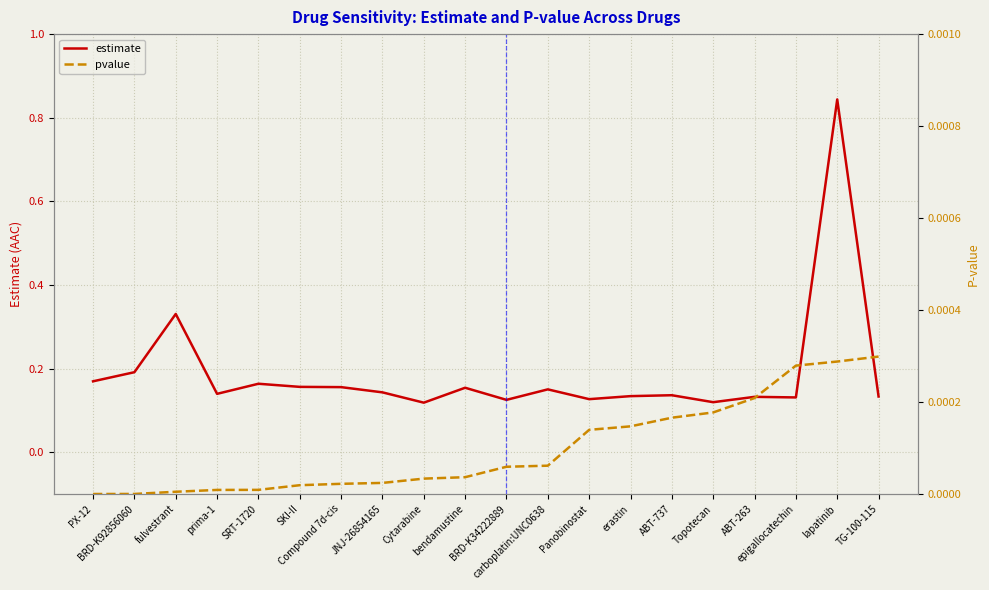

True or false: estimate and pvalue intersect in this chart.

False